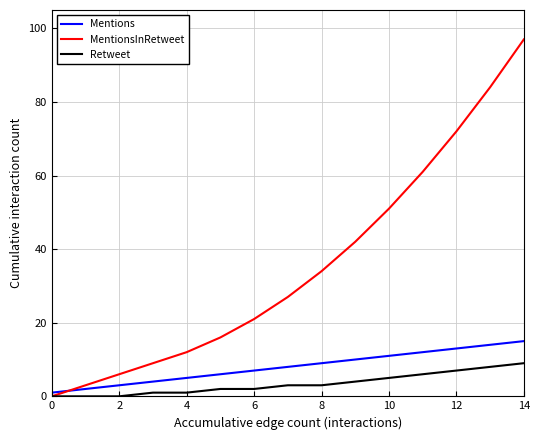

What is the maximum value shown in the chart?

97